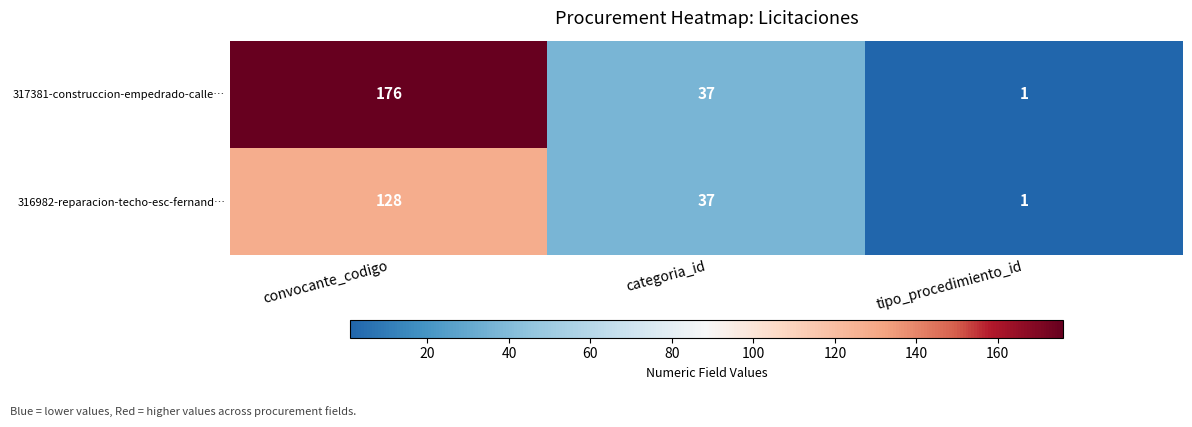

Reading left to right, extract all data points from this chart.

317381-construccion-empedrado-calle…: 176	37	1
316982-reparacion-techo-esc-fernand…: 128	37	1